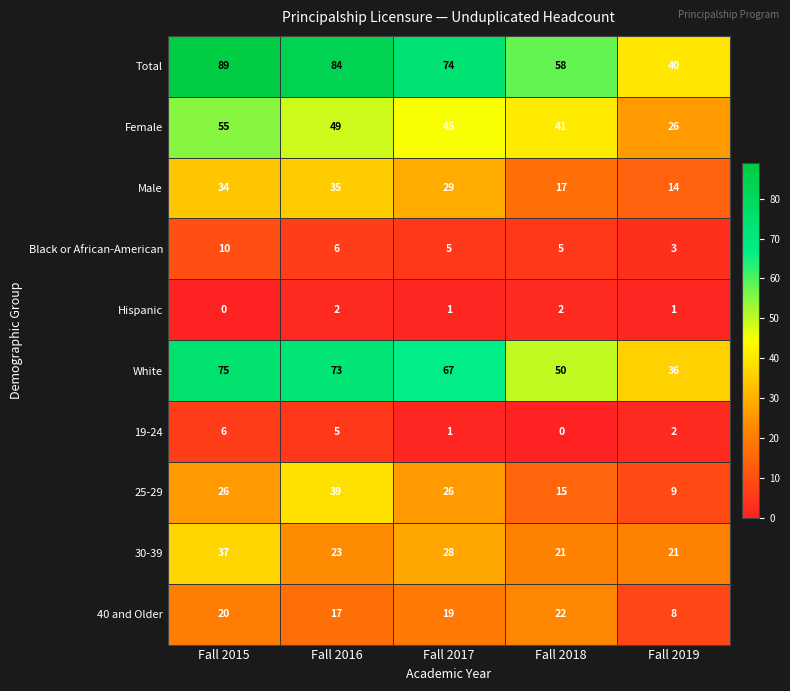

Is the value of Female at Fall 2018 greater than the value of White at Fall 2016?

No